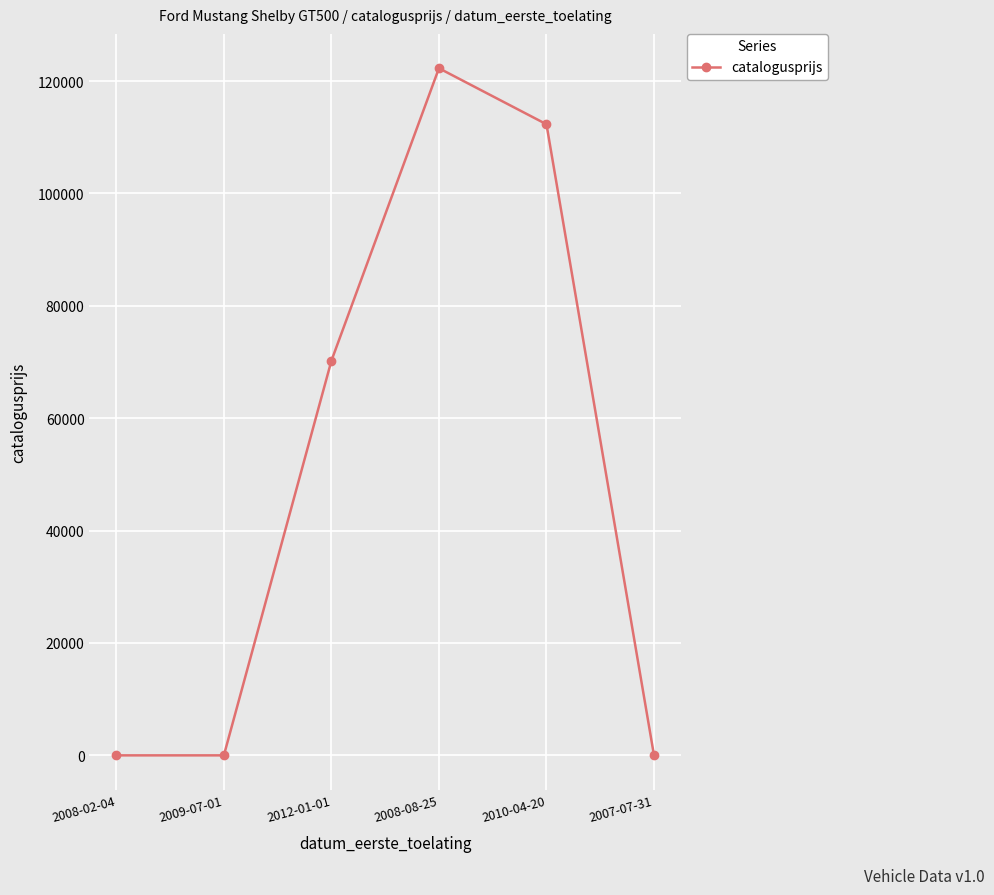

Reading left to right, extract all data points from this chart.

2008-02-04=0	2009-07-01=0	2012-01-01=70222	2008-08-25=122270	2010-04-20=112302	2007-07-31=0